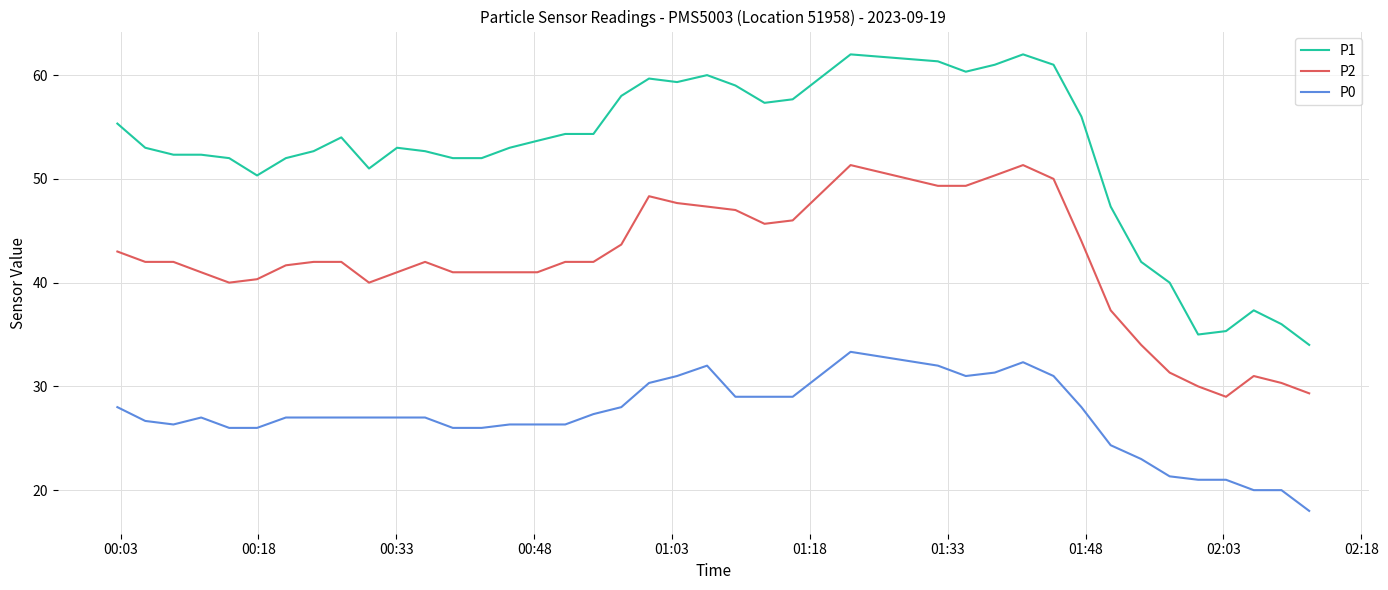

Reading left to right, list all the values displayed in this chart.

P1: 55.3	53.0	52.3	52.3	52.0	50.3	52.0	52.7	54.0	51.0	53.0	52.7	52.0	52.0	53.0	53.7	54.3	54.3	58.0	59.7	59.3	60.0	59.0	57.3	57.7	62.0	61.3	60.3	61.0	62.0	61.0	56.0	47.3	42.0	40.0	35.0	35.3	37.3	36.0	34.0
P2: 43.0	42.0	42.0	41.0	40.0	40.3	41.7	42.0	42.0	40.0	41.0	42.0	41.0	41.0	41.0	41.0	42.0	42.0	43.7	48.3	47.7	47.3	47.0	45.7	46.0	51.3	49.3	49.3	50.3	51.3	50.0	44.0	37.3	34.0	31.3	30.0	29.0	31.0	30.3	29.3
P0: 28.0	26.7	26.3	27.0	26.0	26.0	27.0	27.0	27.0	27.0	27.0	27.0	26.0	26.0	26.3	26.3	26.3	27.3	28.0	30.3	31.0	32.0	29.0	29.0	29.0	33.3	32.0	31.0	31.3	32.3	31.0	28.0	24.3	23.0	21.3	21.0	21.0	20.0	20.0	18.0